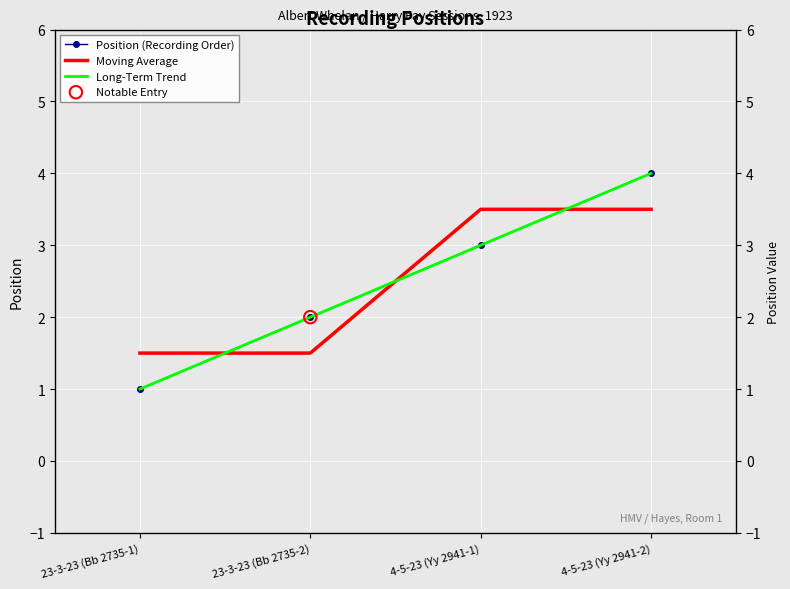

At which category is the sum across all series the highest?

4-5-23 (Yy 2941-2)